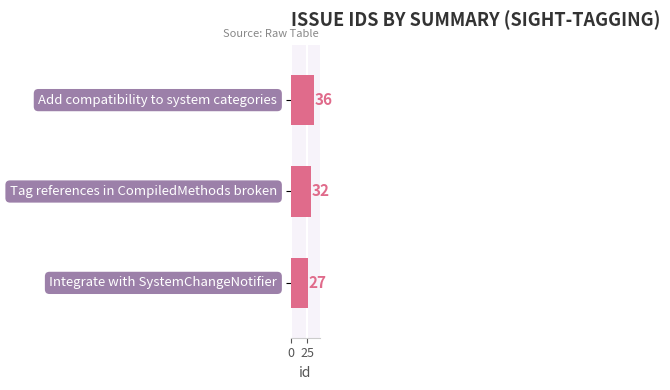

Are the bars grouped side by side (vs. stacked)?

No